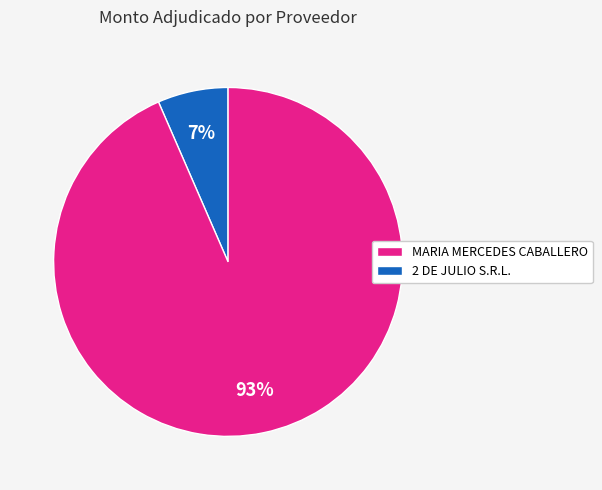

To the nearest percent, what is the average slice percentage?

50%